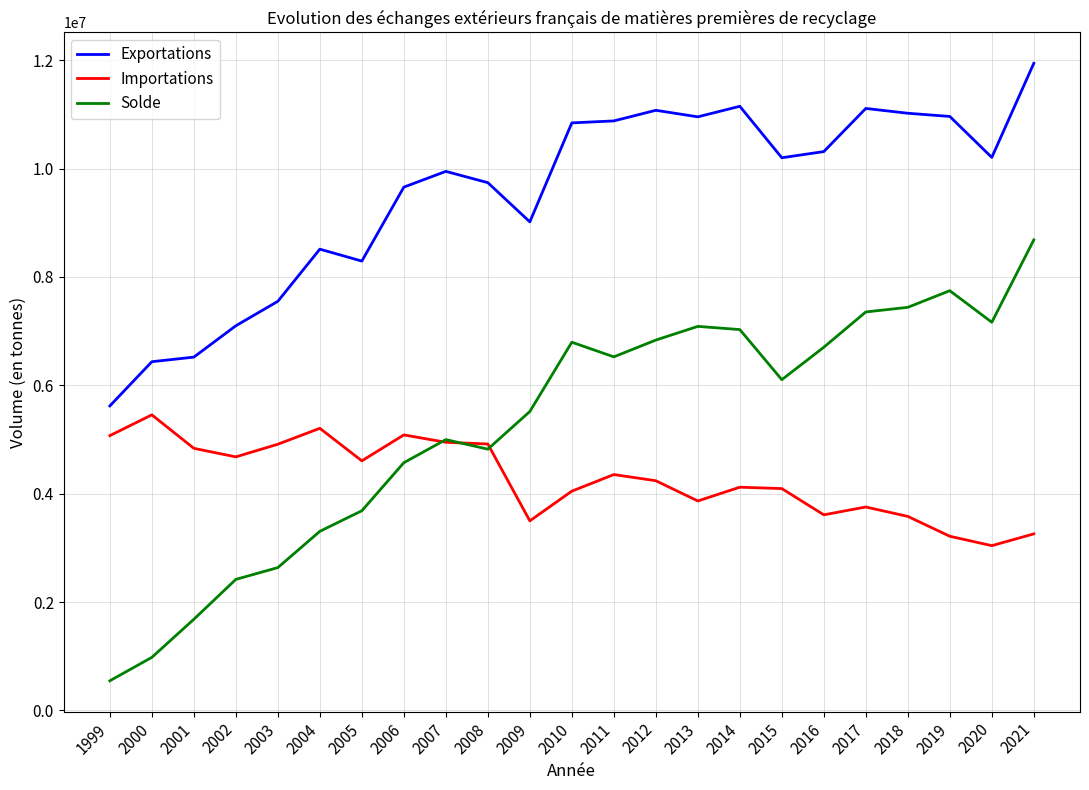

Does the chart have visible grid lines?

Yes